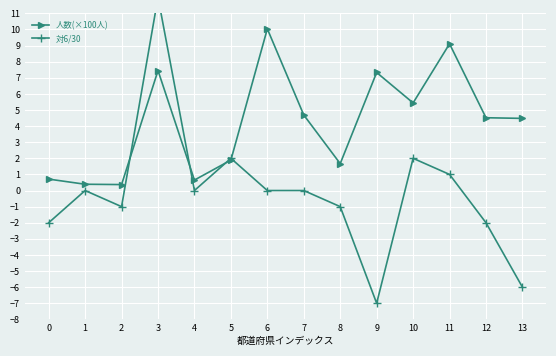

The value of 人数(×100人) at 1 is 0.1. True or false?

False